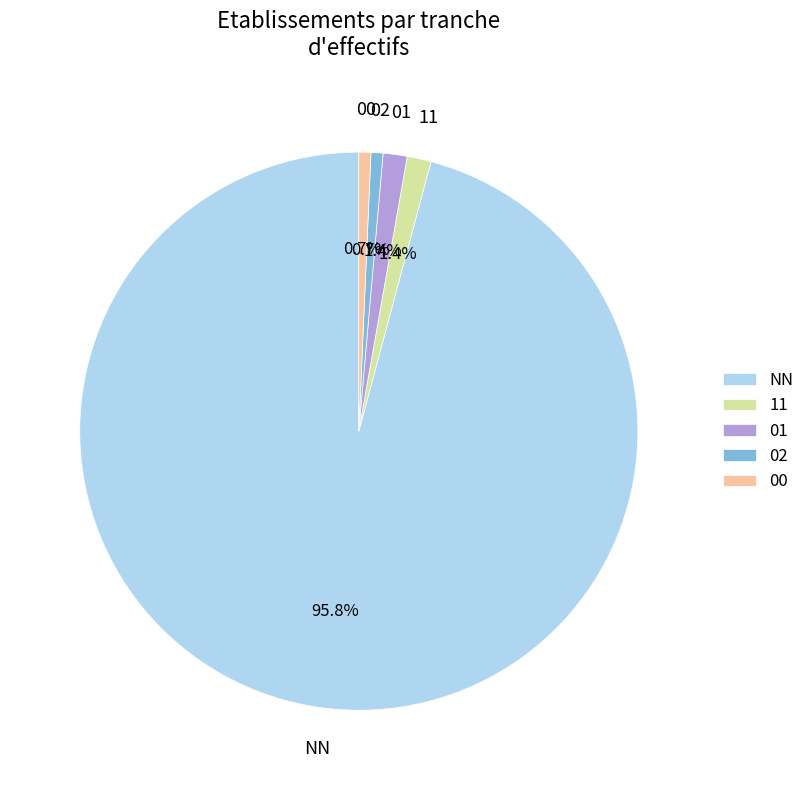

Count the number of slices in the pie.

5